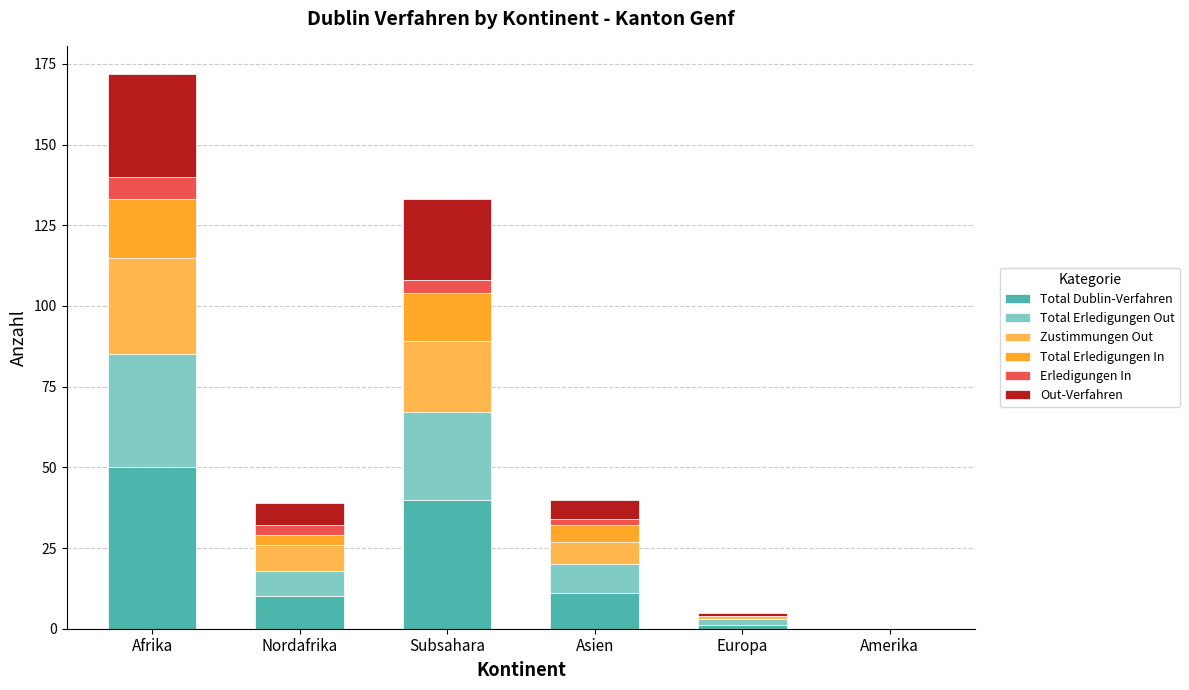

What is the total value across all series at Subsahara?

133